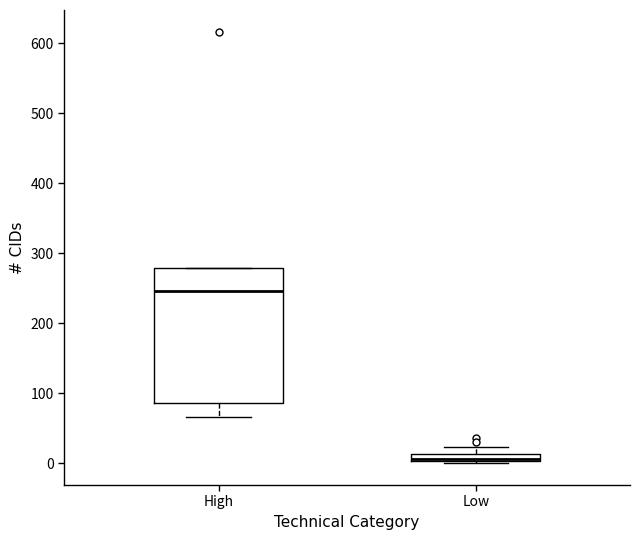

Where is the upper edge of the box for Low on the y-axis? The values are not printed on the chart, so give them approximately, as read against the axis.

10